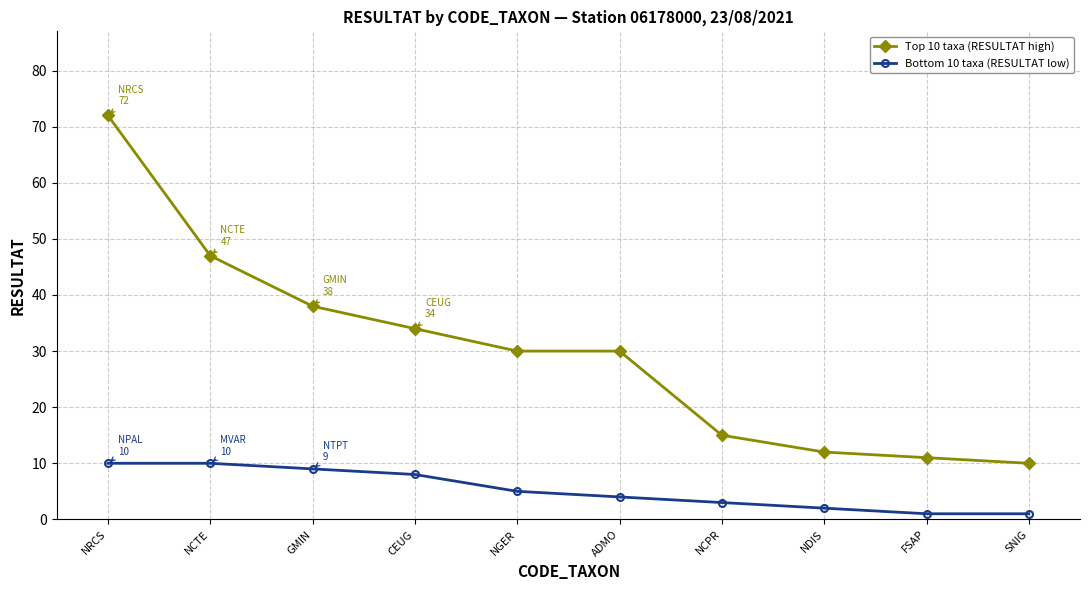

List the series in order of their peak value, highest first.

Top 10 taxa (RESULTAT high), Bottom 10 taxa (RESULTAT low)